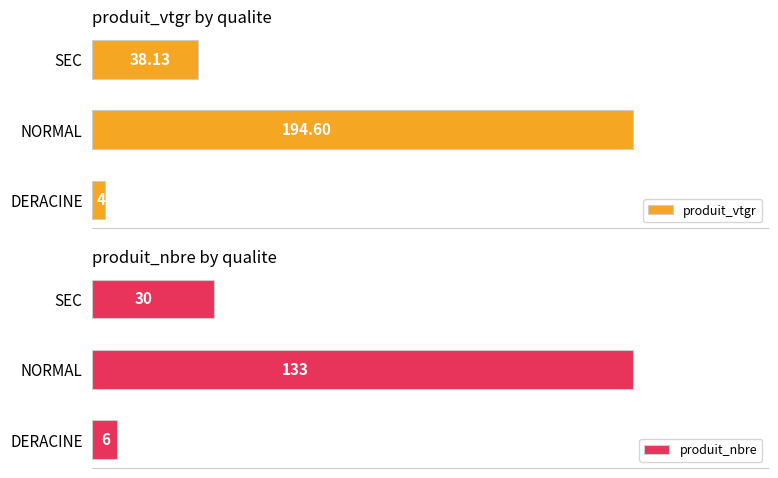

Where is produit_nbre nearest to the value 69?

SEC